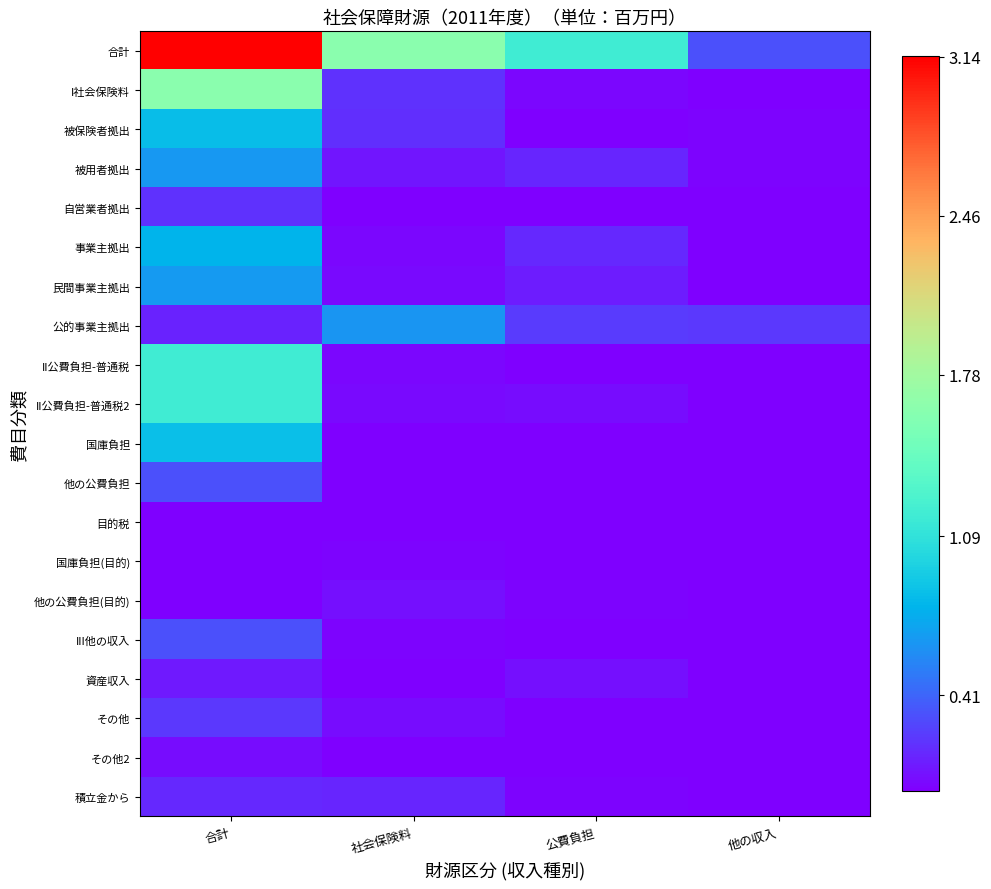

Which series has the largest range (max minus min)?

合計